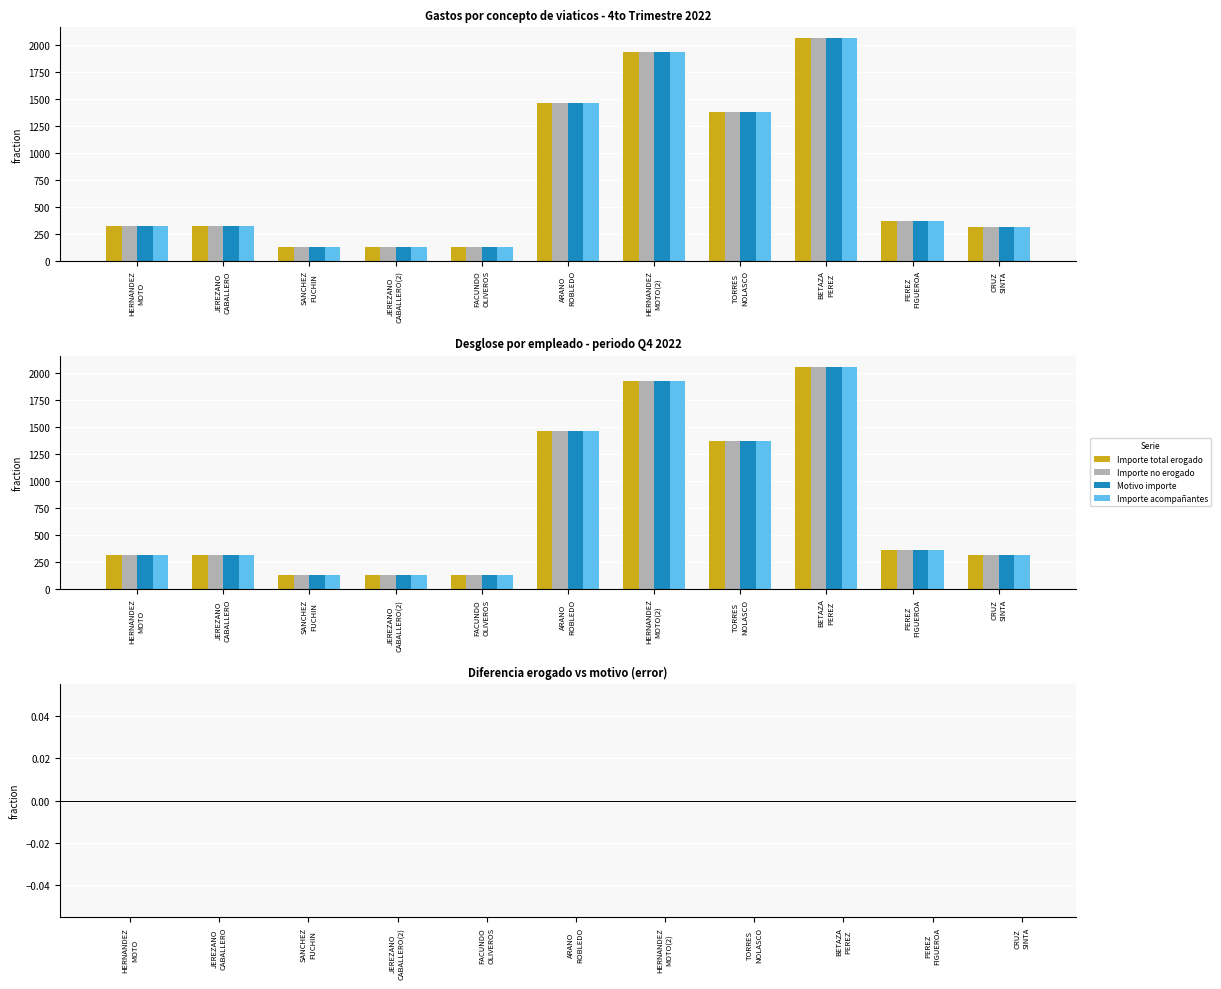

Are the bars grouped side by side (vs. stacked)?

Yes